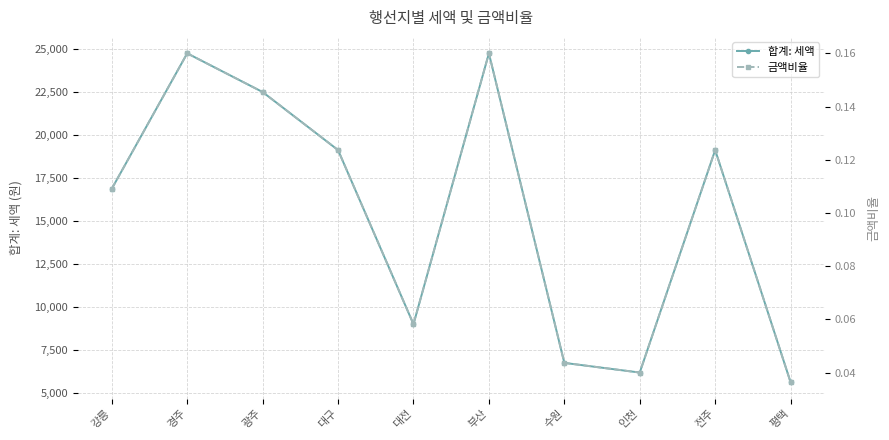

How many 금액비율 values are between 0 and 1?

10